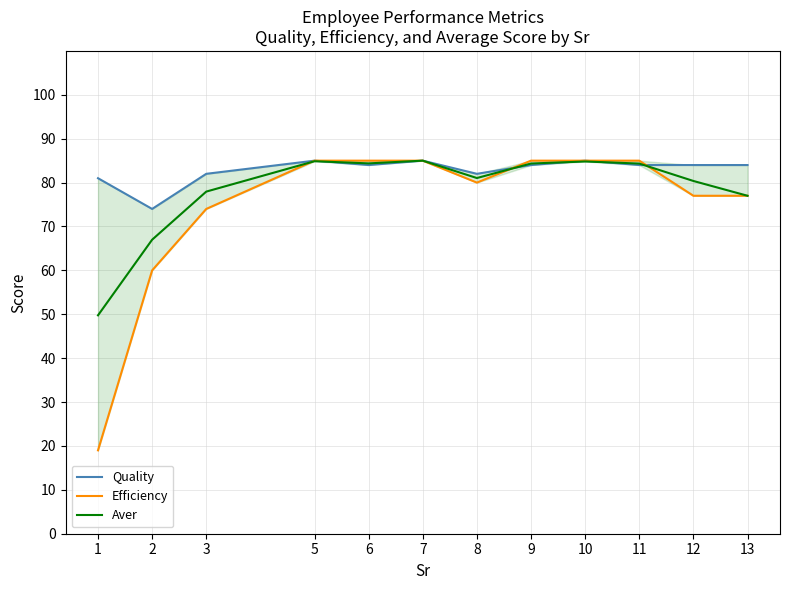

Where do Quality and Efficiency first cross each other?

8 and 9